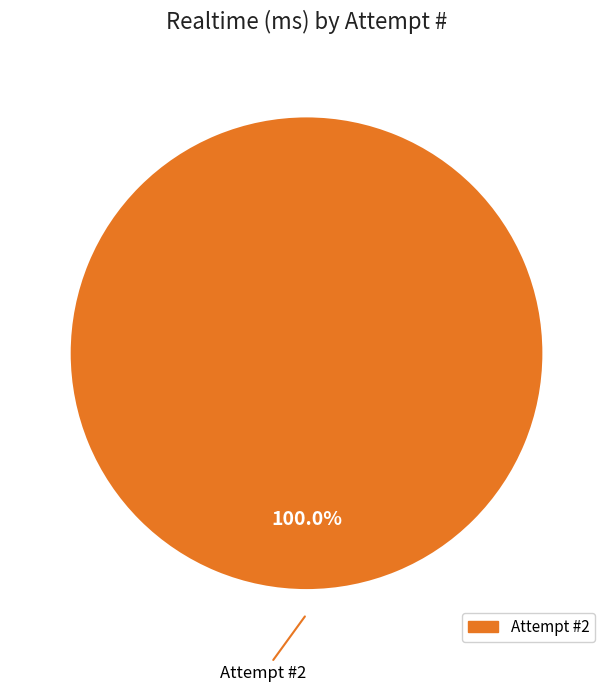

How many segments does this pie chart have?

1